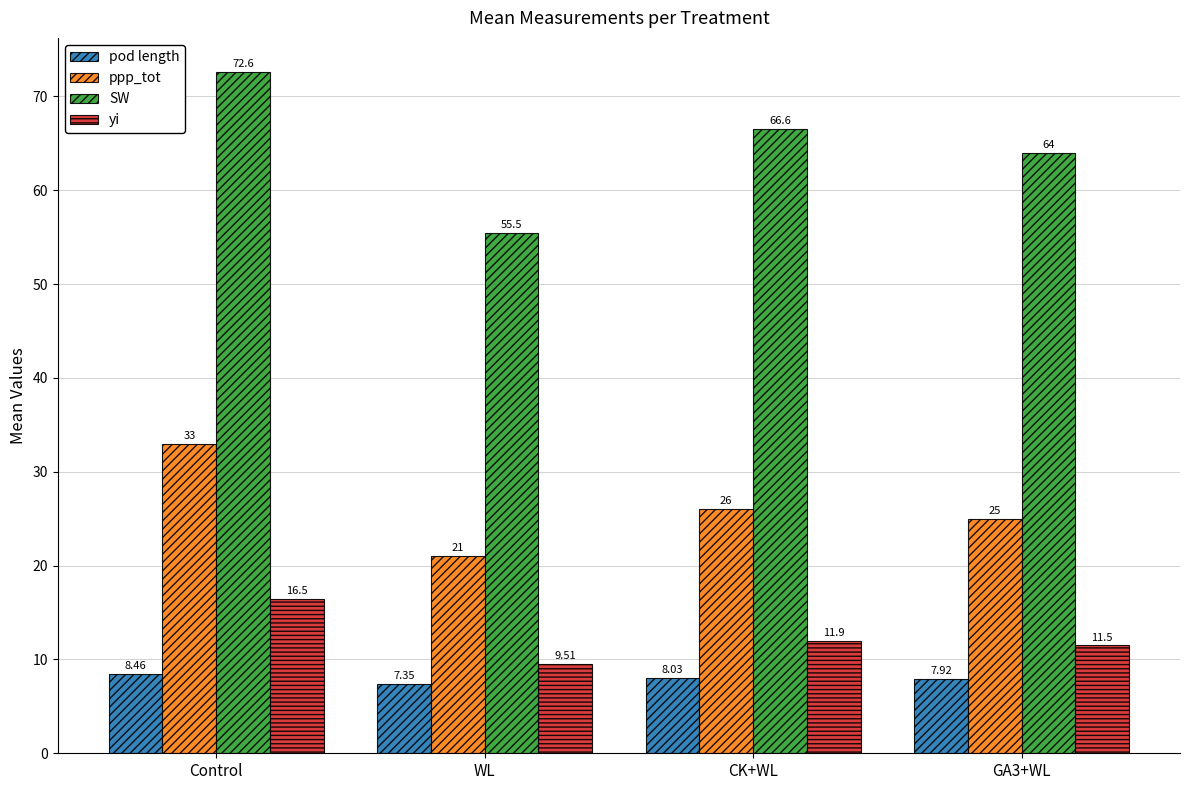

Which series changed the most between Control and WL?

SW